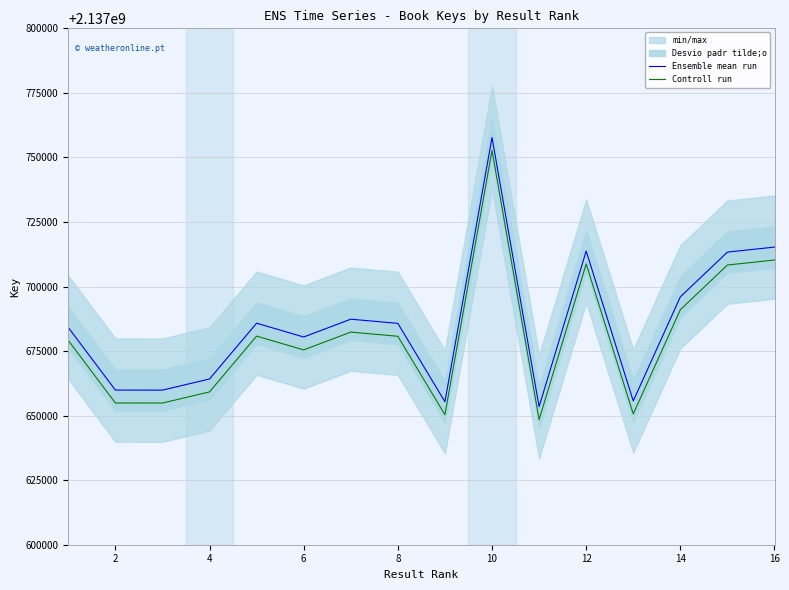

True or false: Ensemble mean run and Controll run intersect in this chart.

False